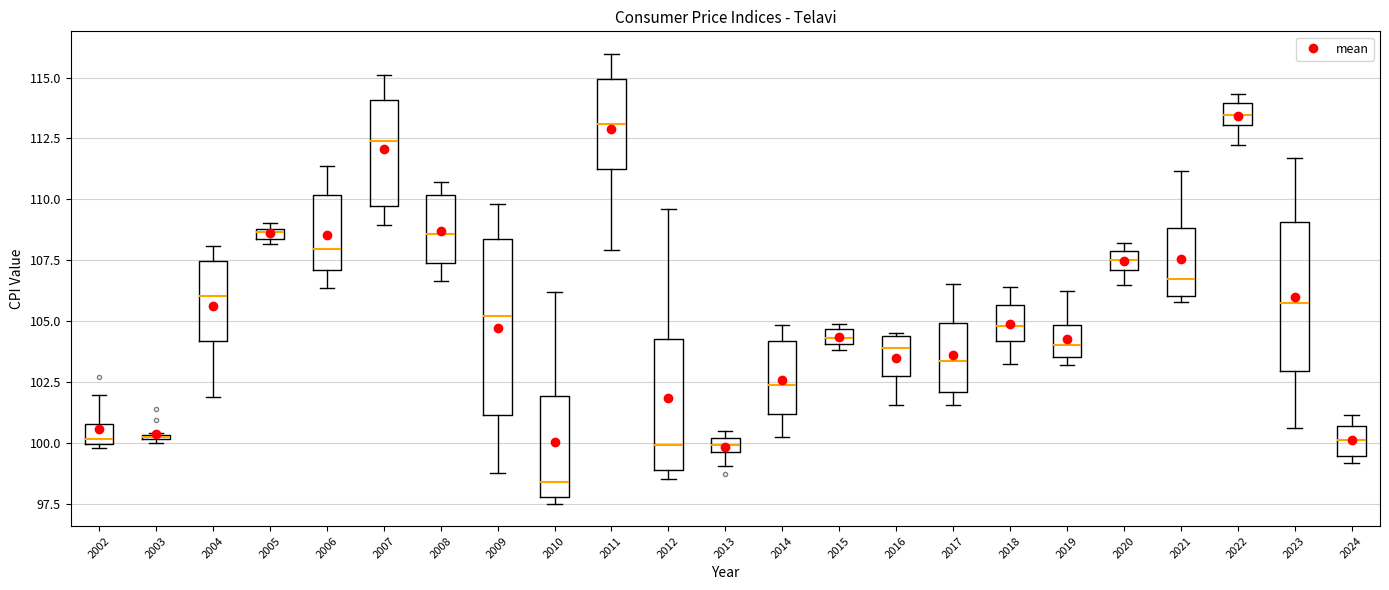

Which box is the tallest, from its lower edge to its upper edge?

2009